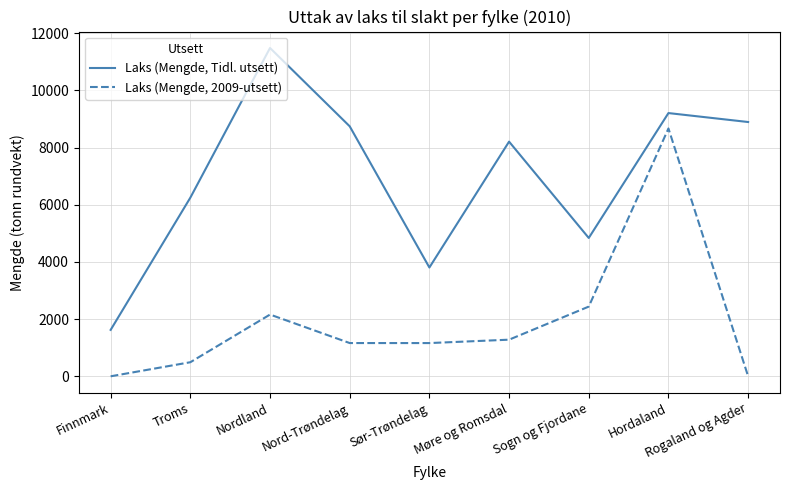

What is the sum of all Laks (Mengde, 2009-utsett) values?

17366.4